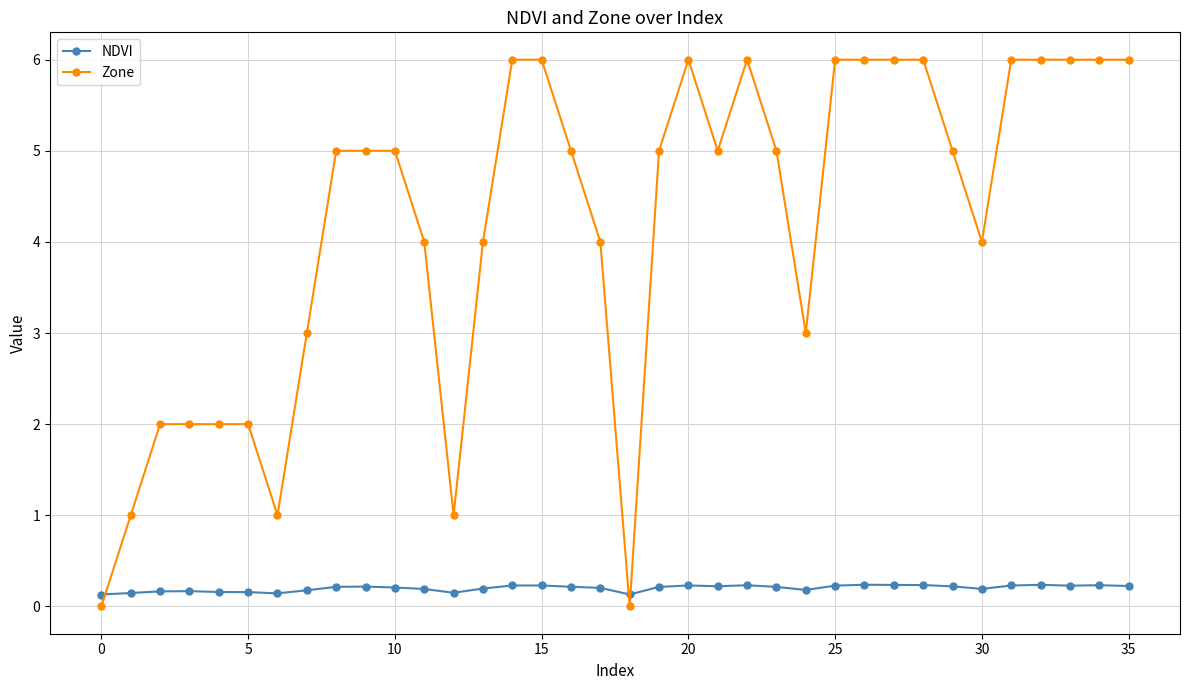

What is the average value of the Zone series?

4.2